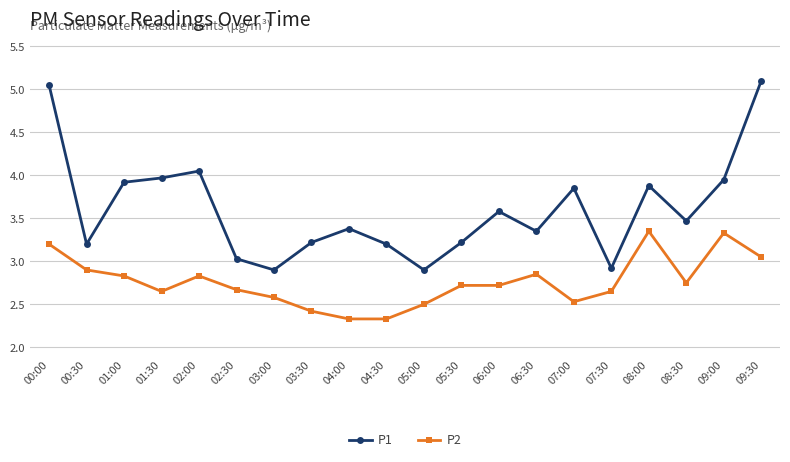

At which category is the sum across all series the highest?

00:00